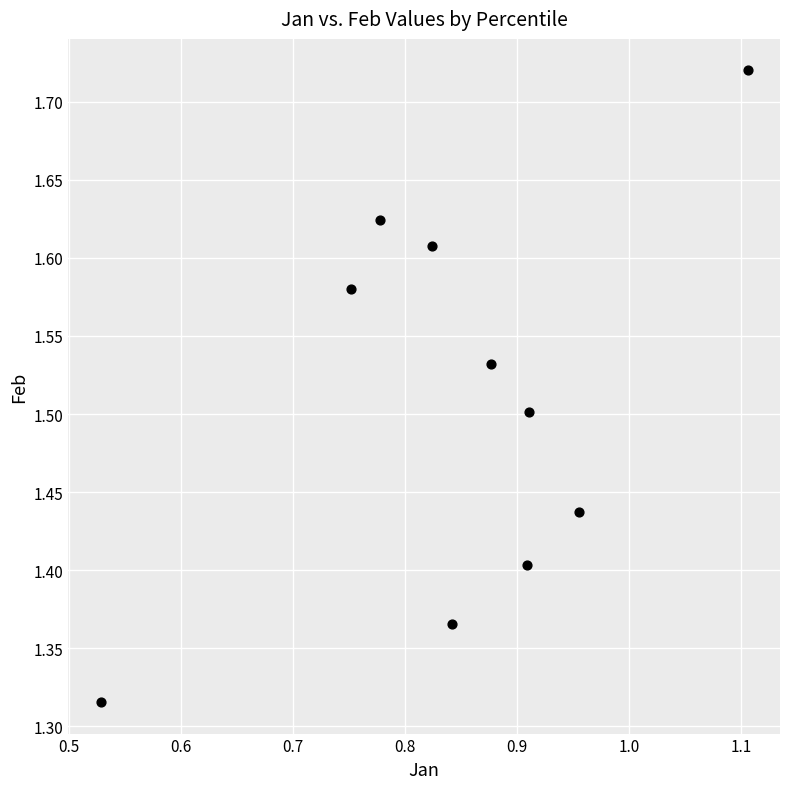

What is the range of Y values (max minus min)?

0.4